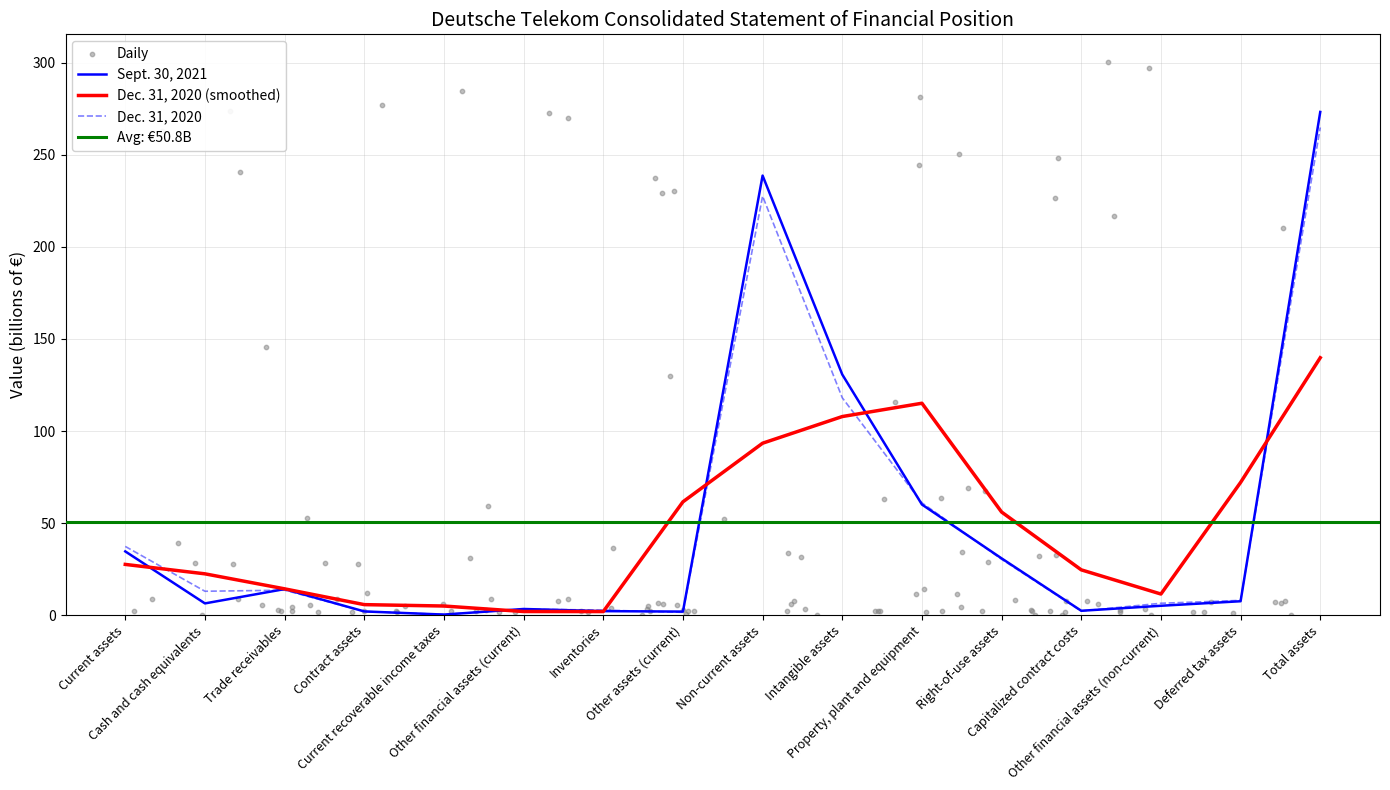

Which series has the largest Y range (max minus min)?

Sept. 30, 2021